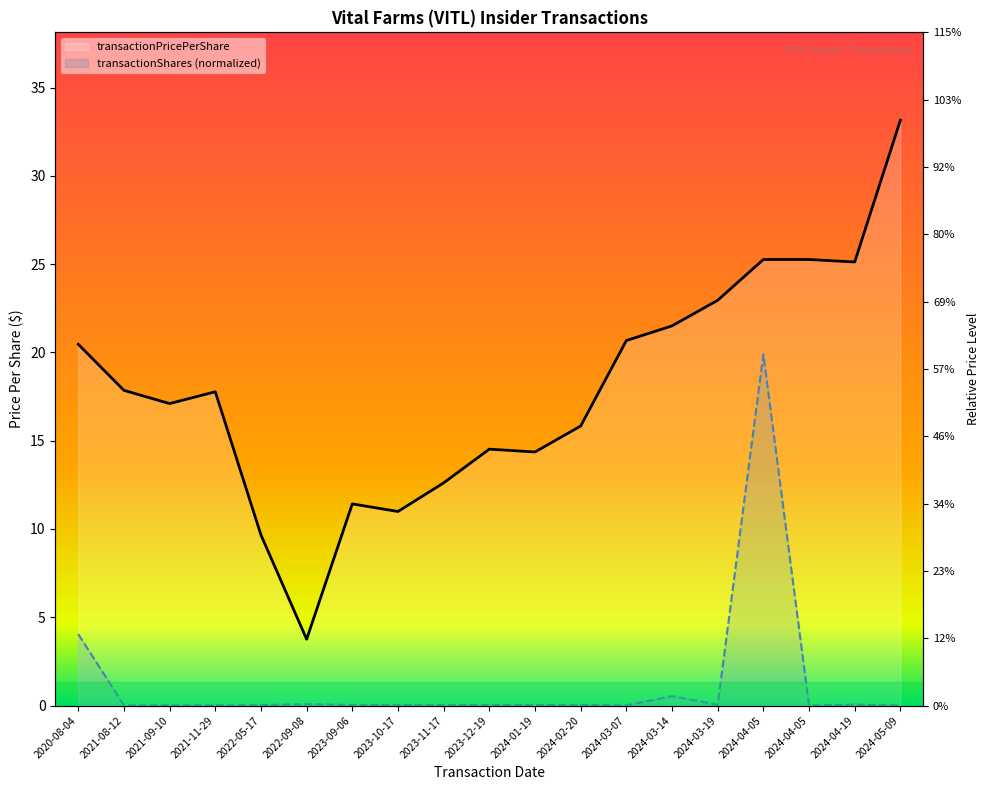

What is the label of the 5th point from the left?

2022-05-17